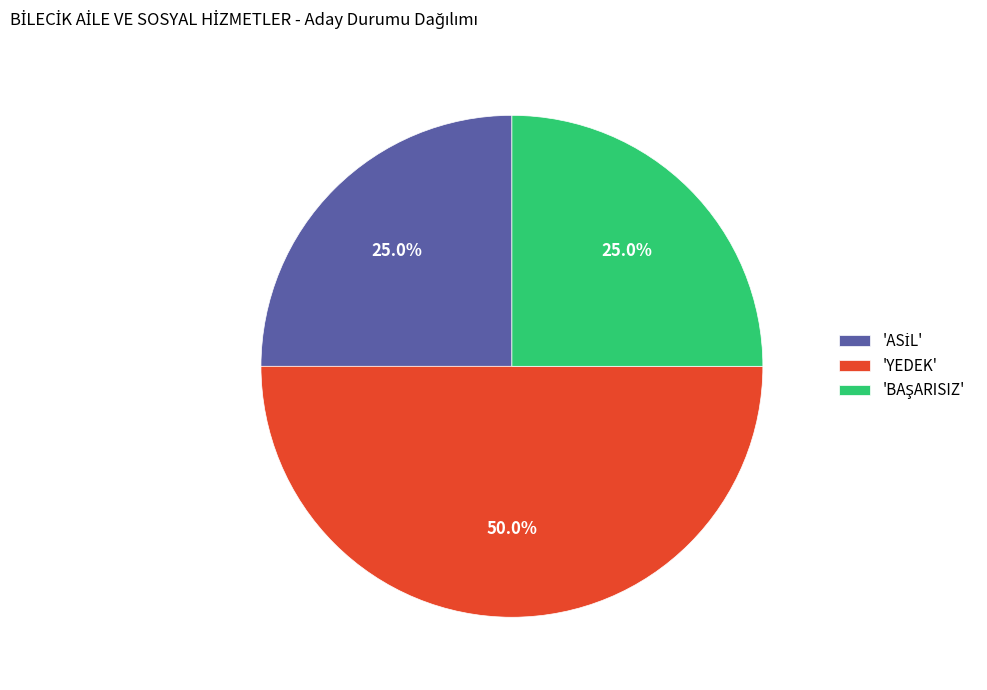

How much of the chart is everything except 'YEDEK'?

50.0%